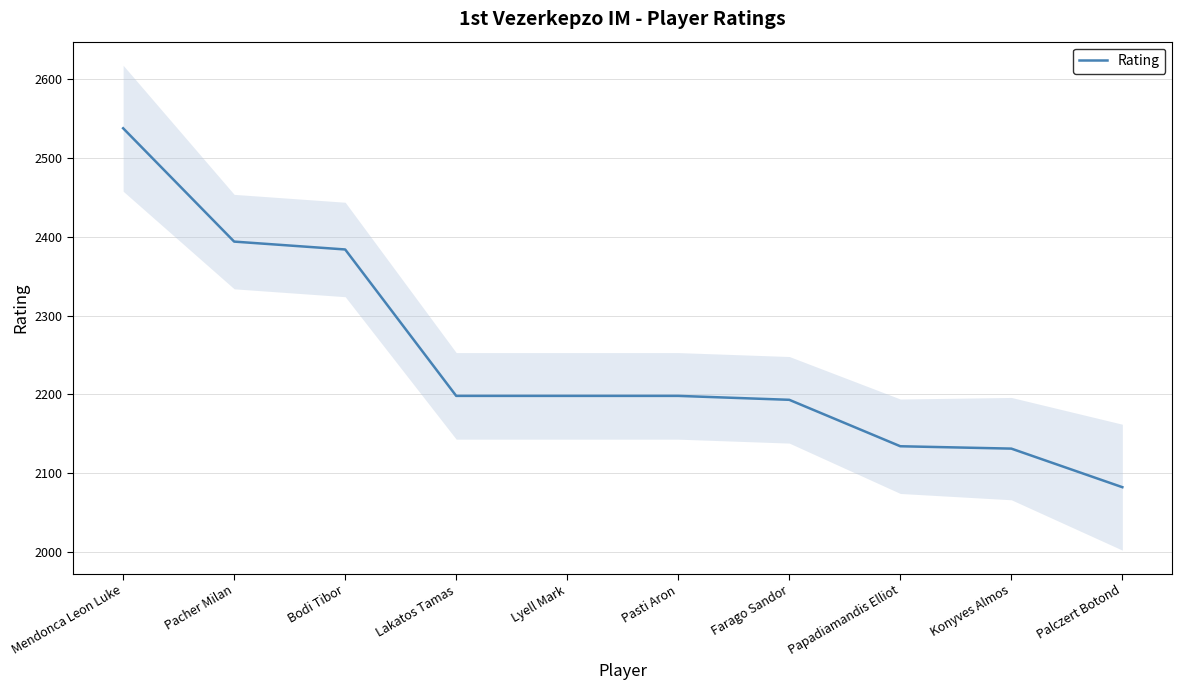

The chart shows a value of 2131 at Konyves Almos. True or false?

True